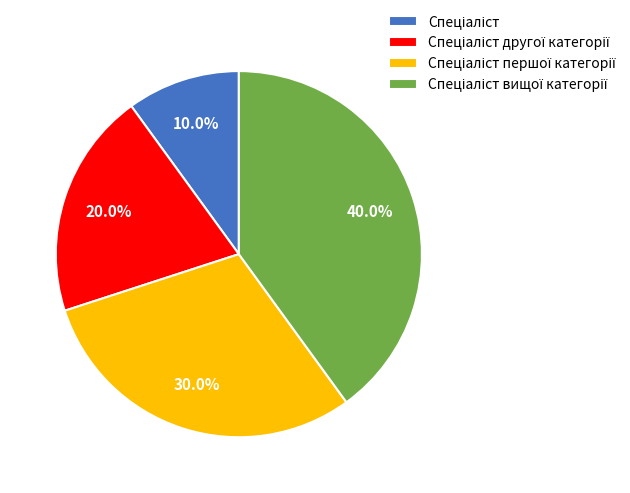

Is there any slice that represents more than half of the pie?

No